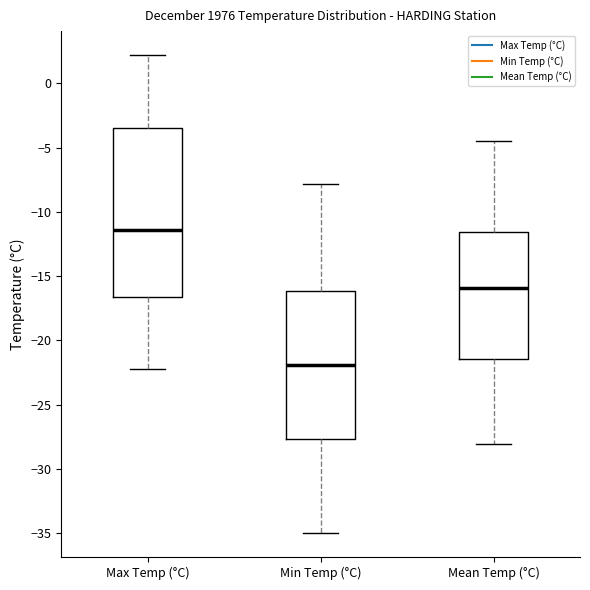

Which box's median line is the lowest?

Min Temp (°C)